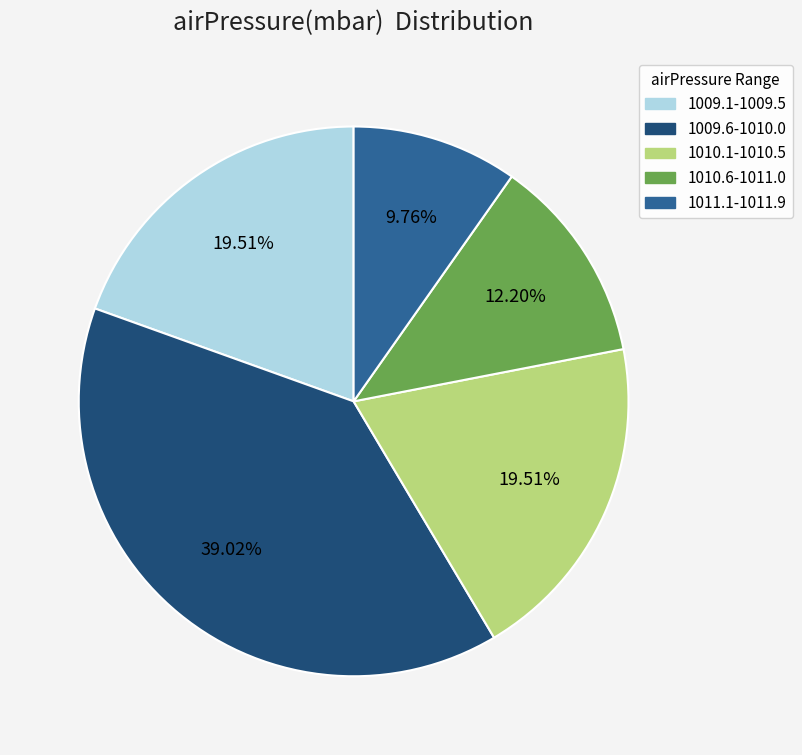

Count the number of slices in the pie.

5